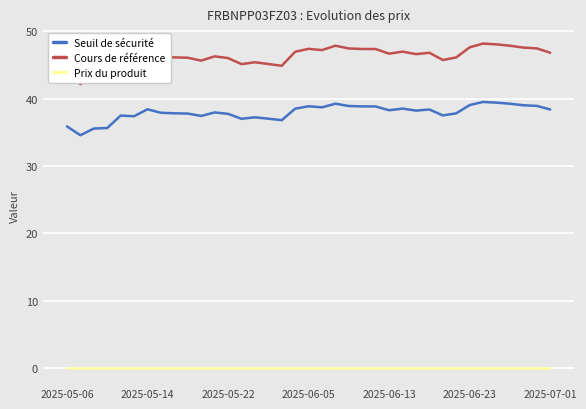

True or false: Cours de référence and Seuil de sécurité intersect in this chart.

False